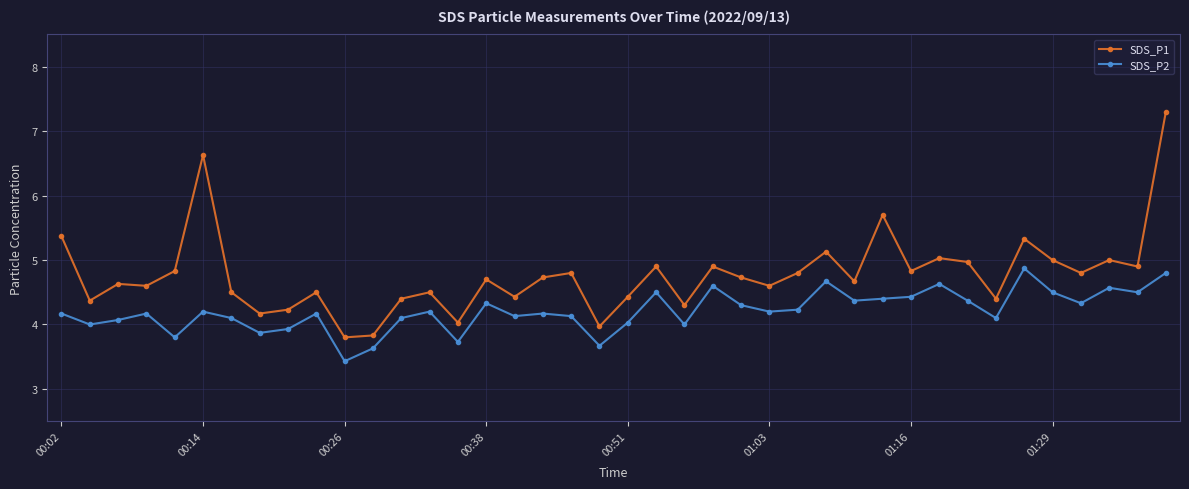

Which series has the largest total across all categories?

SDS_P1